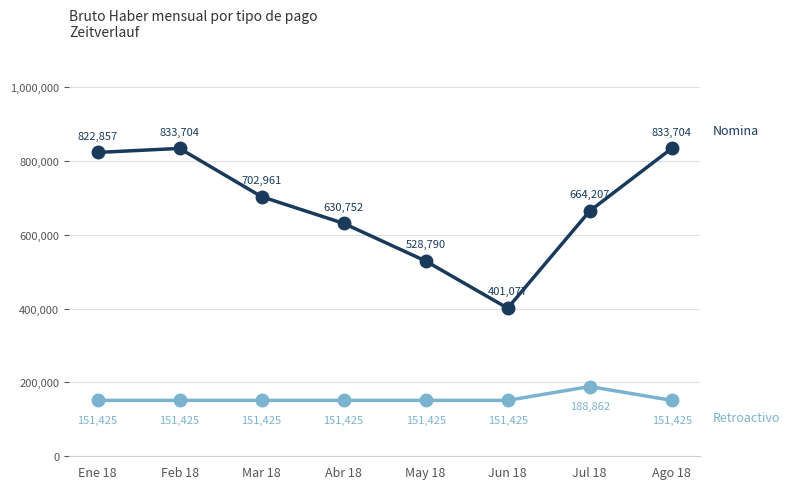

What is the total value across all series at Jul 18?

853069